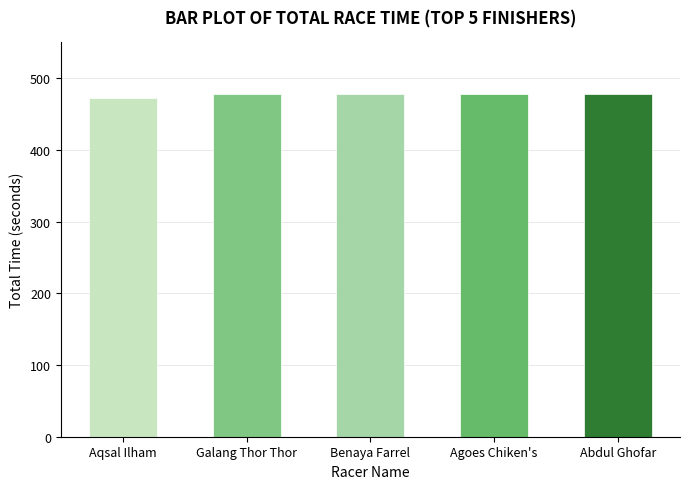

What is the greatest value displayed?

478.5